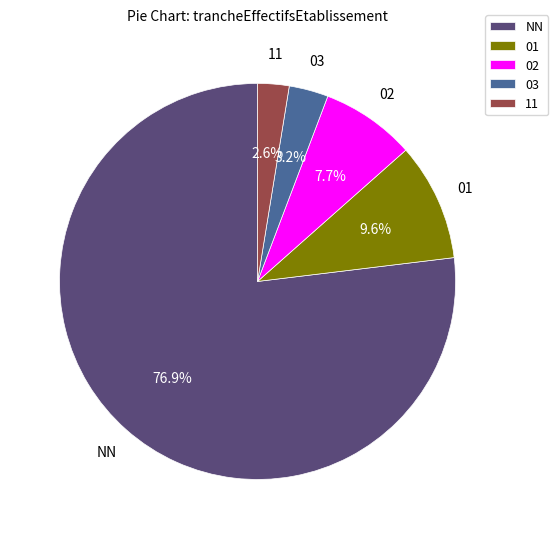

To the nearest percent, what is the difference between the NN and 03 slice percentages?

74%